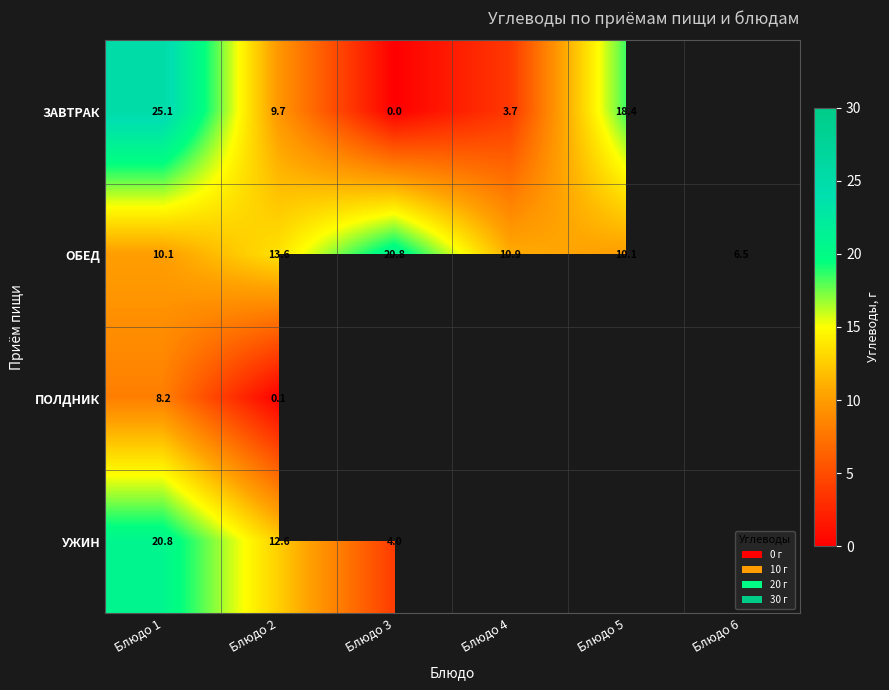

Where is УЖИН nearest to the value 12?

Блюдо 2